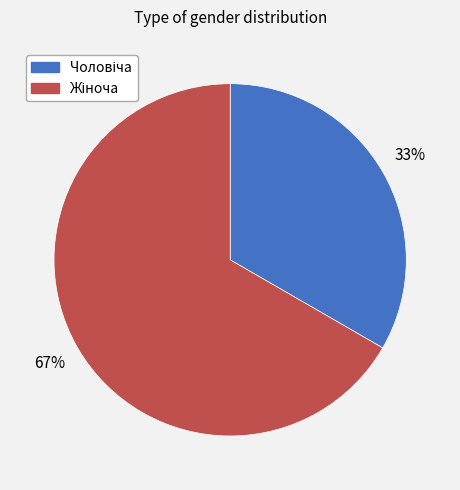

To the nearest percent, what is the average slice percentage?

50%